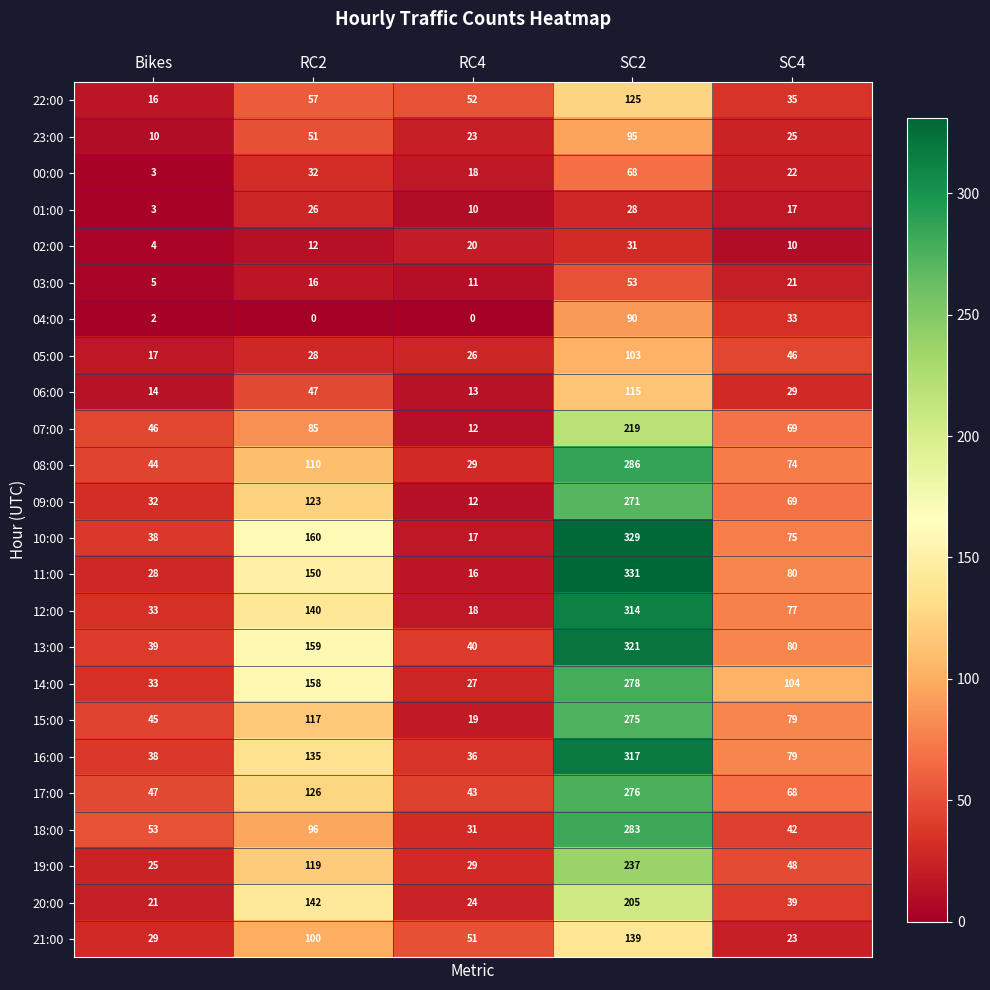

What is the sum of the 03:00 values at RC4 and Bikes?

16